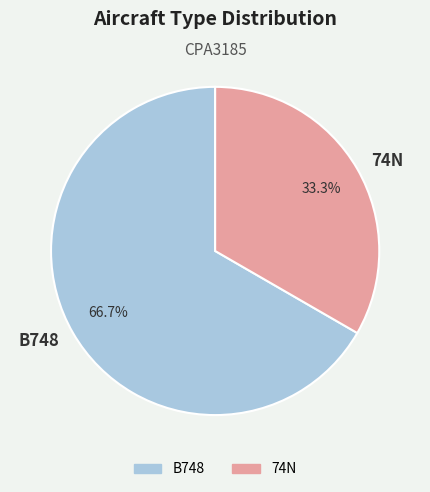

Which has a higher value, 74N or B748?

B748